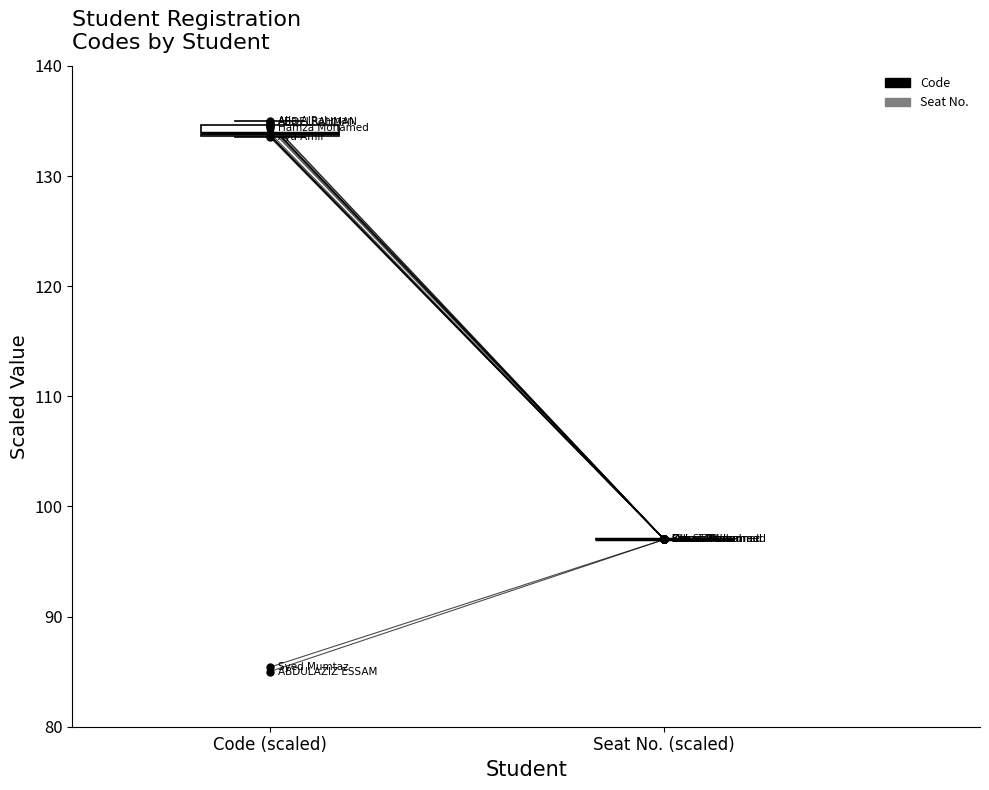

Which series has the largest Y range (max minus min)?

Code